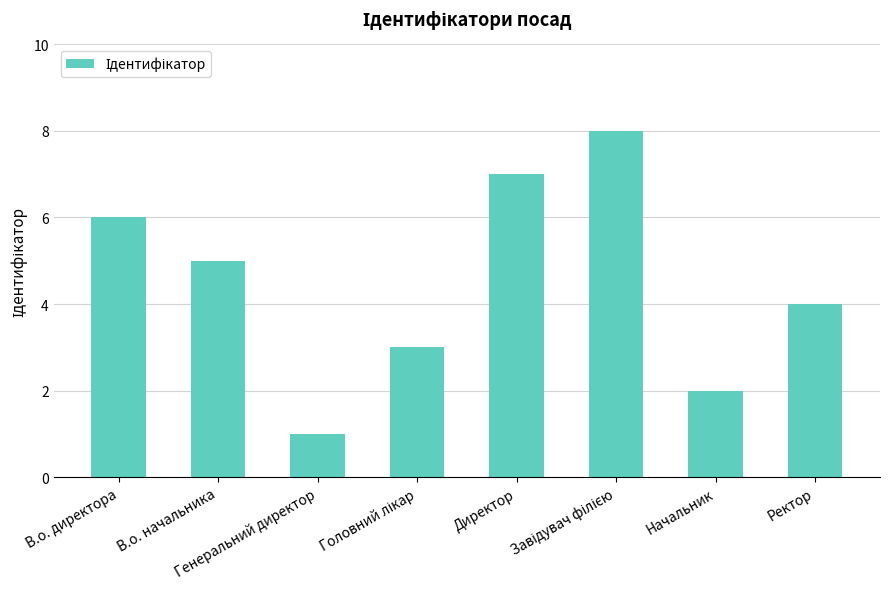

What is the greatest value displayed?

8